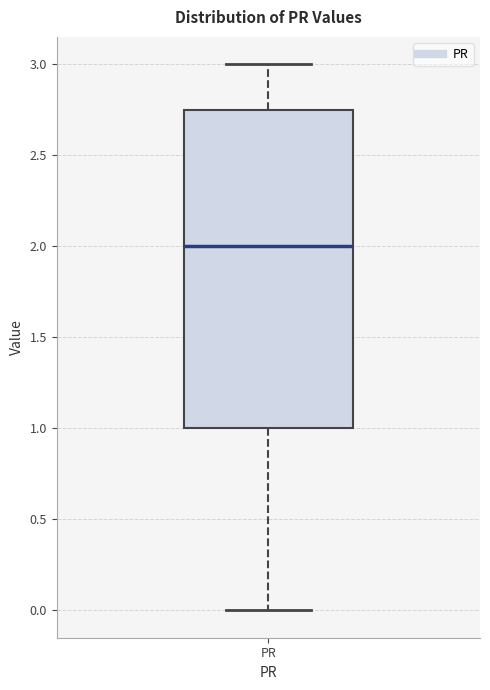

Transcribe this box plot: give where the median line is, the range the box spans, and where the two whiskers end, as read against the y-axis. The values are not printed on the chart, so give them approximately, as read against the axis.

median 2.00, box 1.00 to 2.75, whiskers 0.00 to 3.00